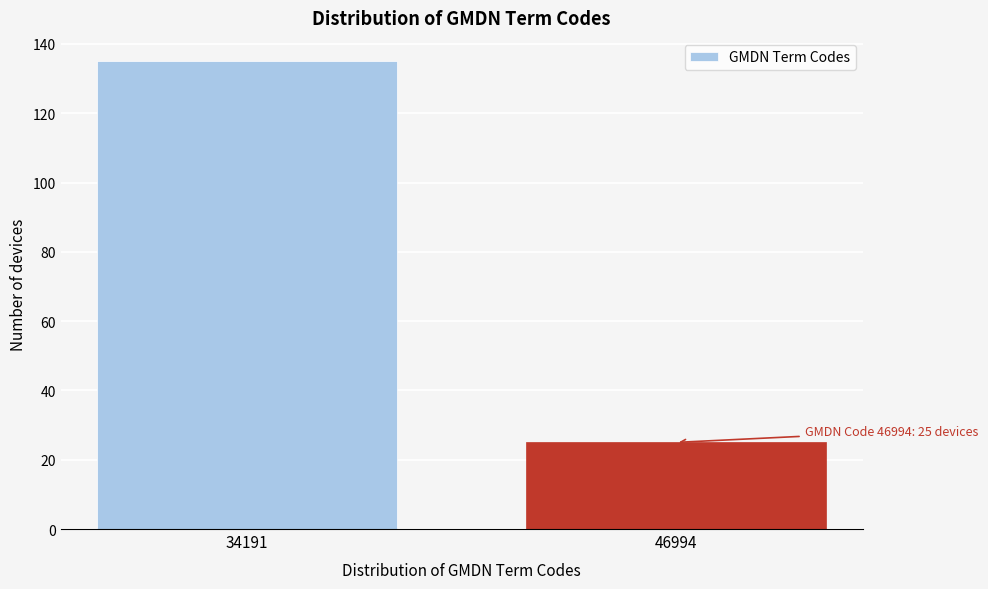

Reading left to right, list all the values displayed in this chart.

34191=135	46994=25